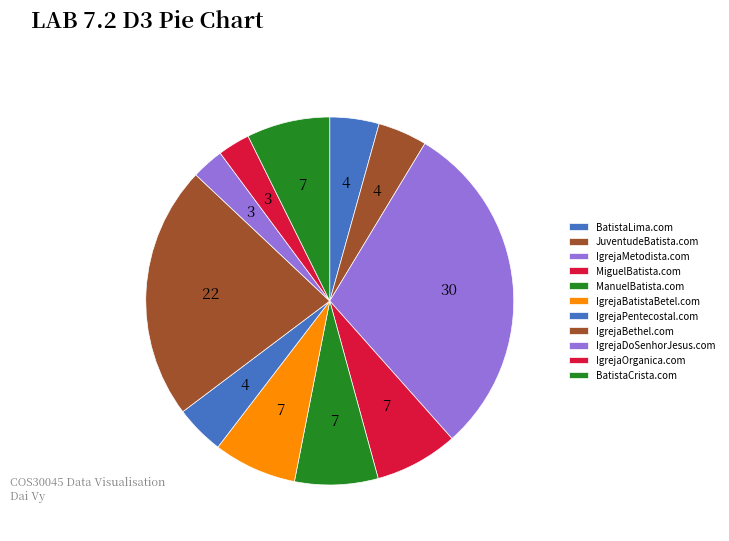

Combined, do IgrejaOrganica.com and IgrejaBethel.com account for over 50%?

No